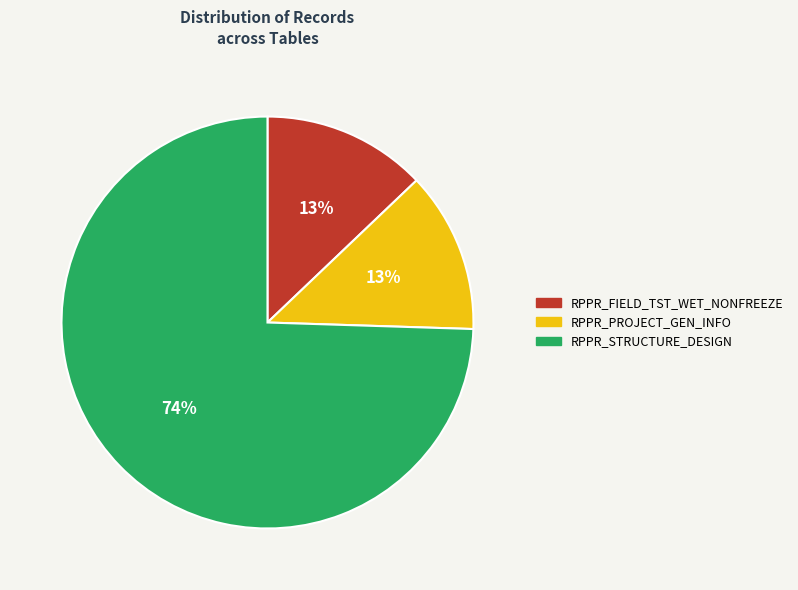

Which category has the biggest portion of the pie?

RPPR_STRUCTURE_DESIGN